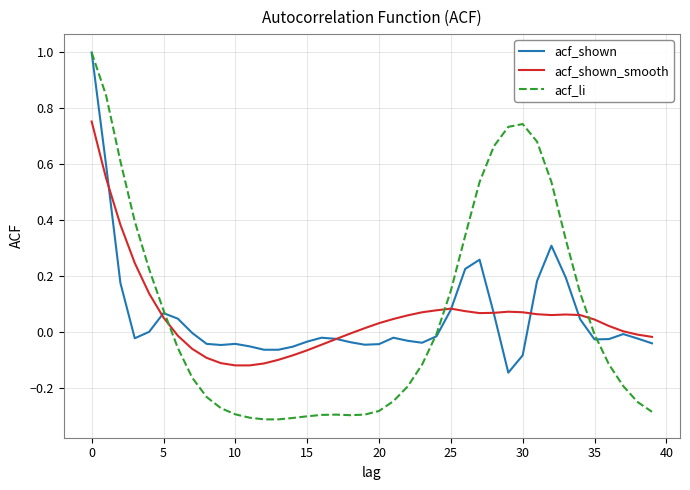

Which series has the widest spread of values?

acf_li